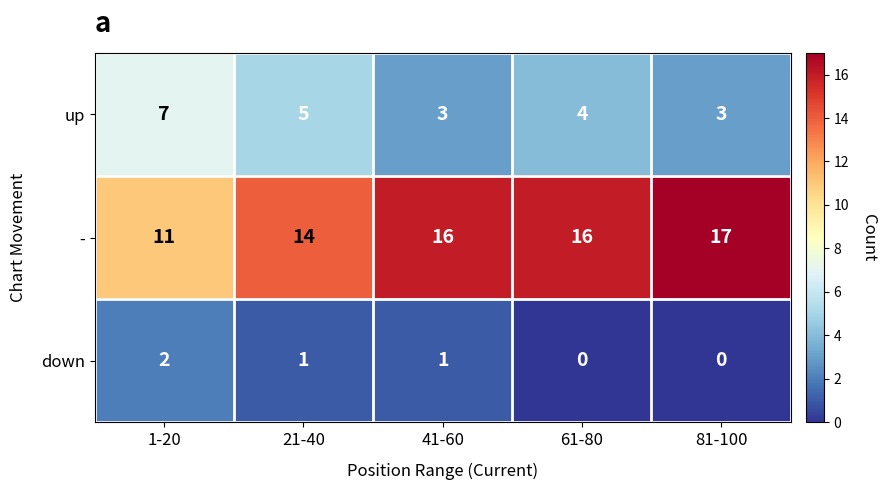

Reading left to right, list all the values displayed in this chart.

up: 1-20=7	21-40=5	41-60=3	61-80=4	81-100=3
-: 1-20=11	21-40=14	41-60=16	61-80=16	81-100=17
down: 1-20=2	21-40=1	41-60=1	61-80=0	81-100=0